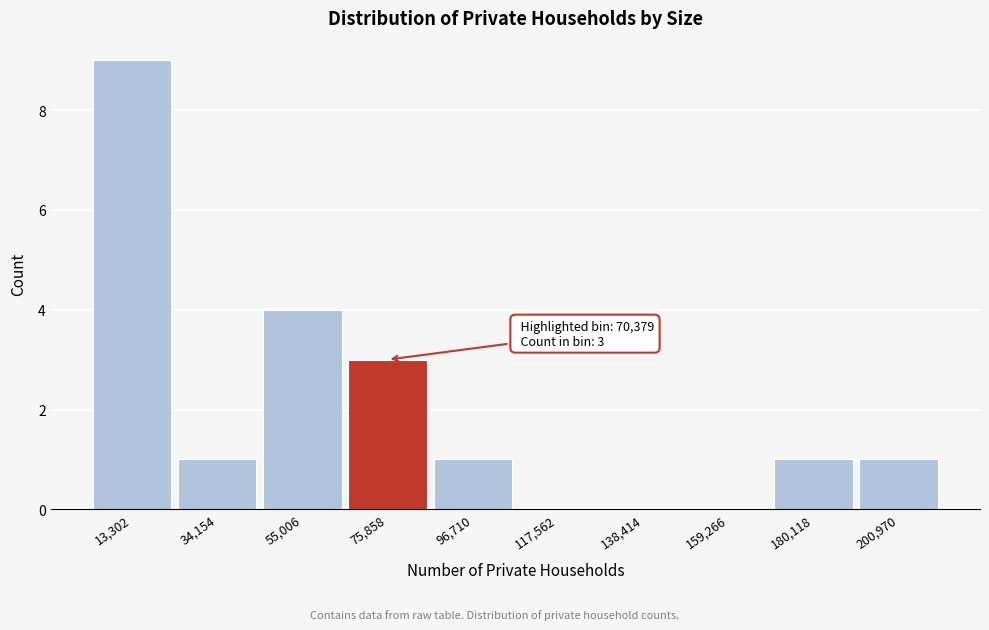

Over which range of the x-axis is the bar tallest?

5000 to 25000